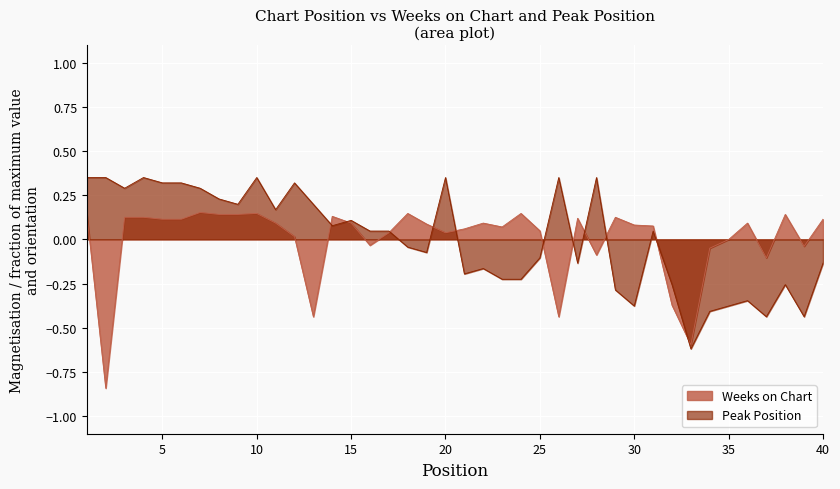

What is the value of the Peak Position point at the 25th from the left?

-0.1